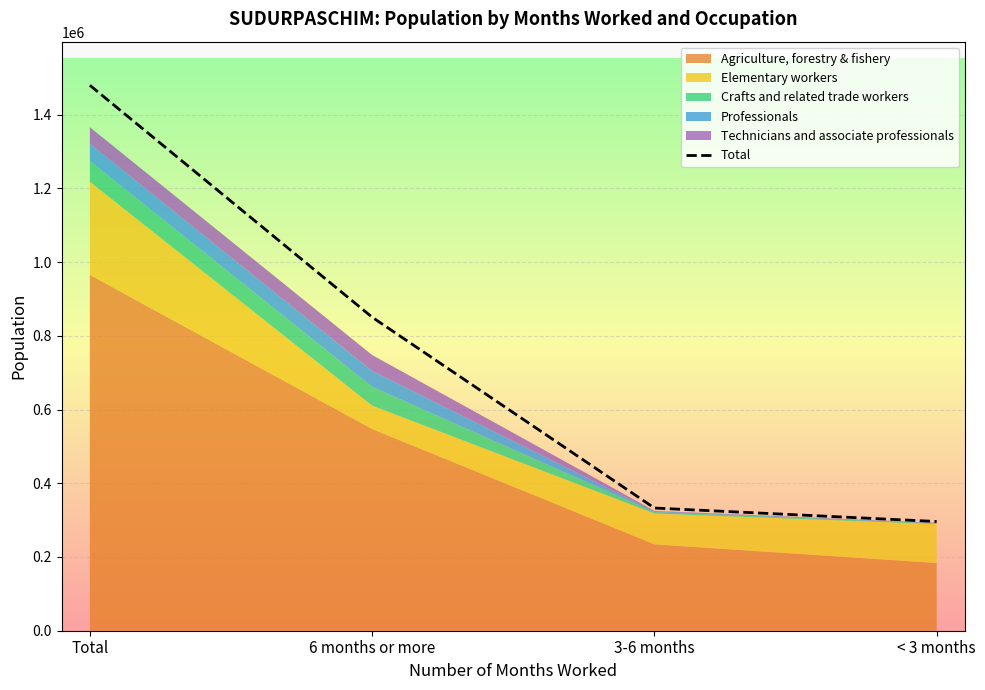

Reading left to right, what are all the values shown in this chart?

1479621	850496	332848	296277